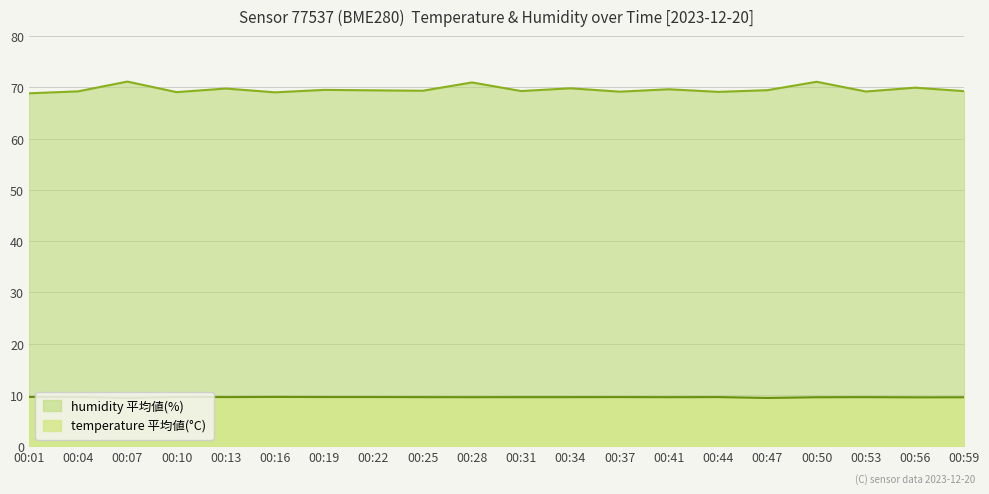

What is the smallest value displayed?

9.4